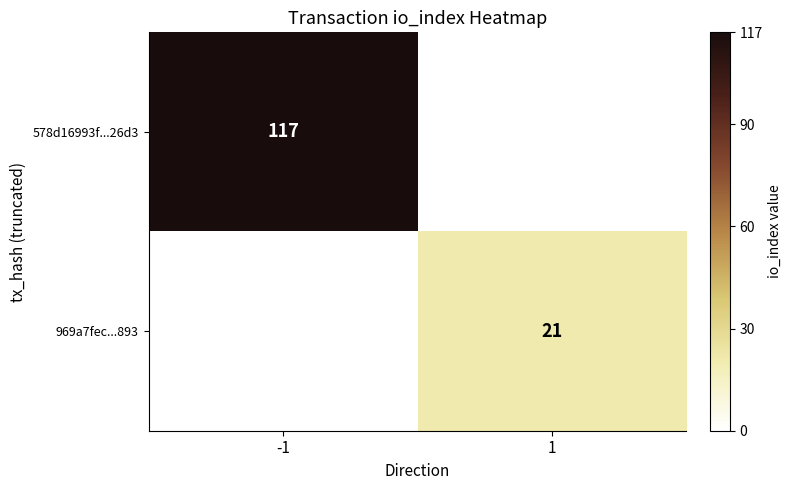

Is it true that 578d16993f...26d3 equals 117 at -1?

True